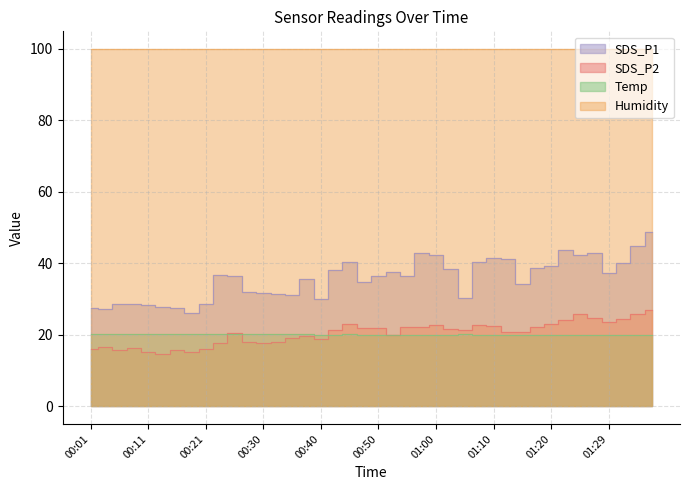

True or false: SDS_P1 and SDS_P2 cross at least once.

False